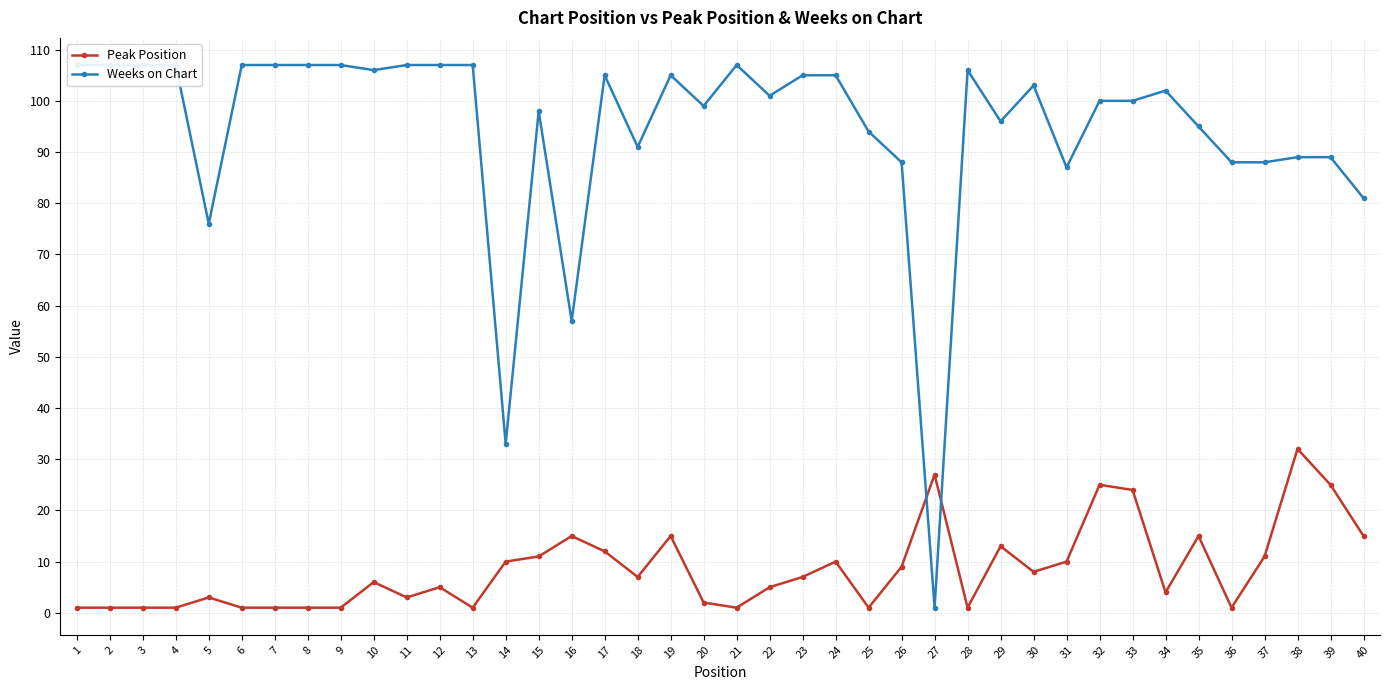

What is the average value of the Weeks on Chart series?

94